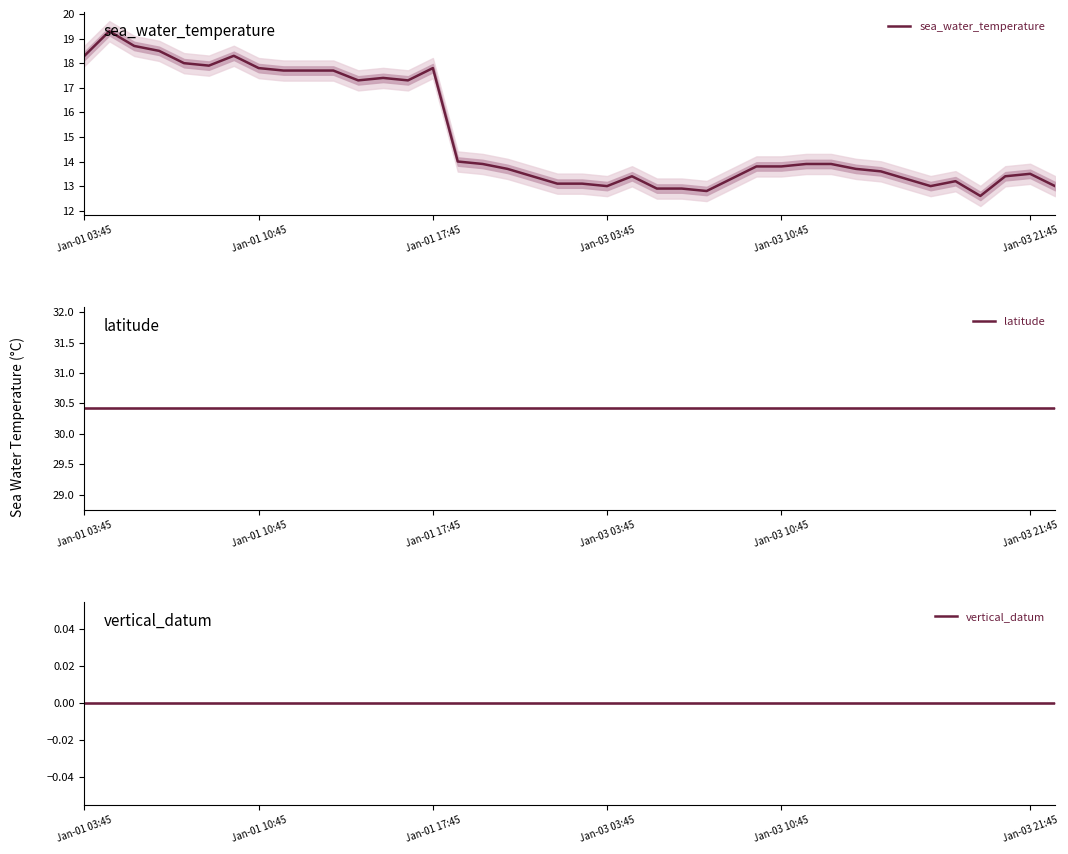

The value of latitude at 18 is 30.4. True or false?

True